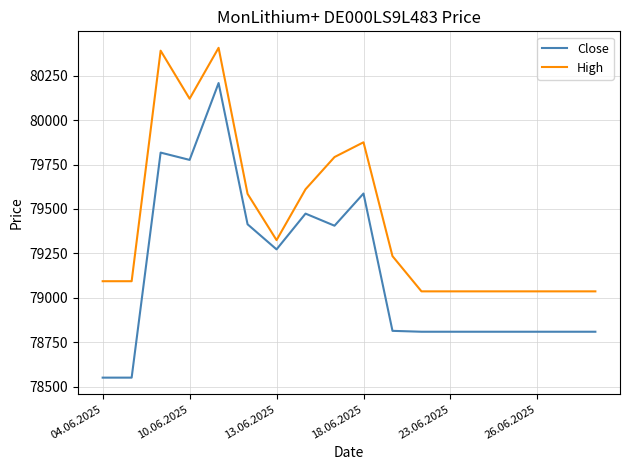

True or false: High and Close cross at least once.

False